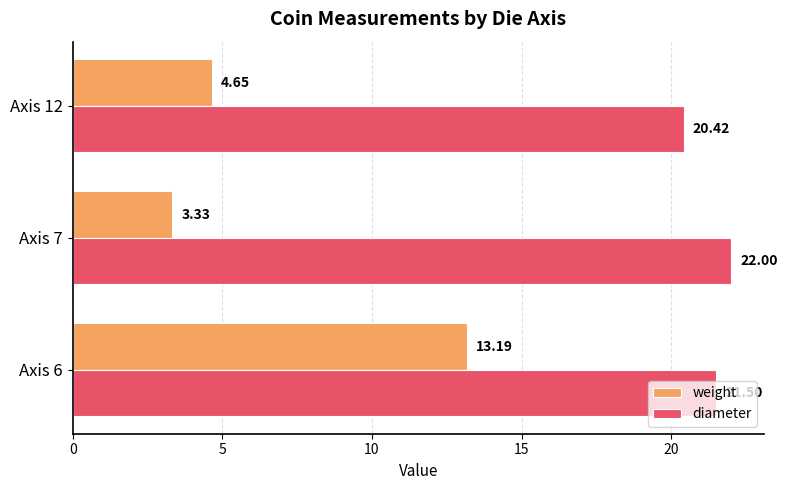

How many values in the diameter series exceed 21?

2